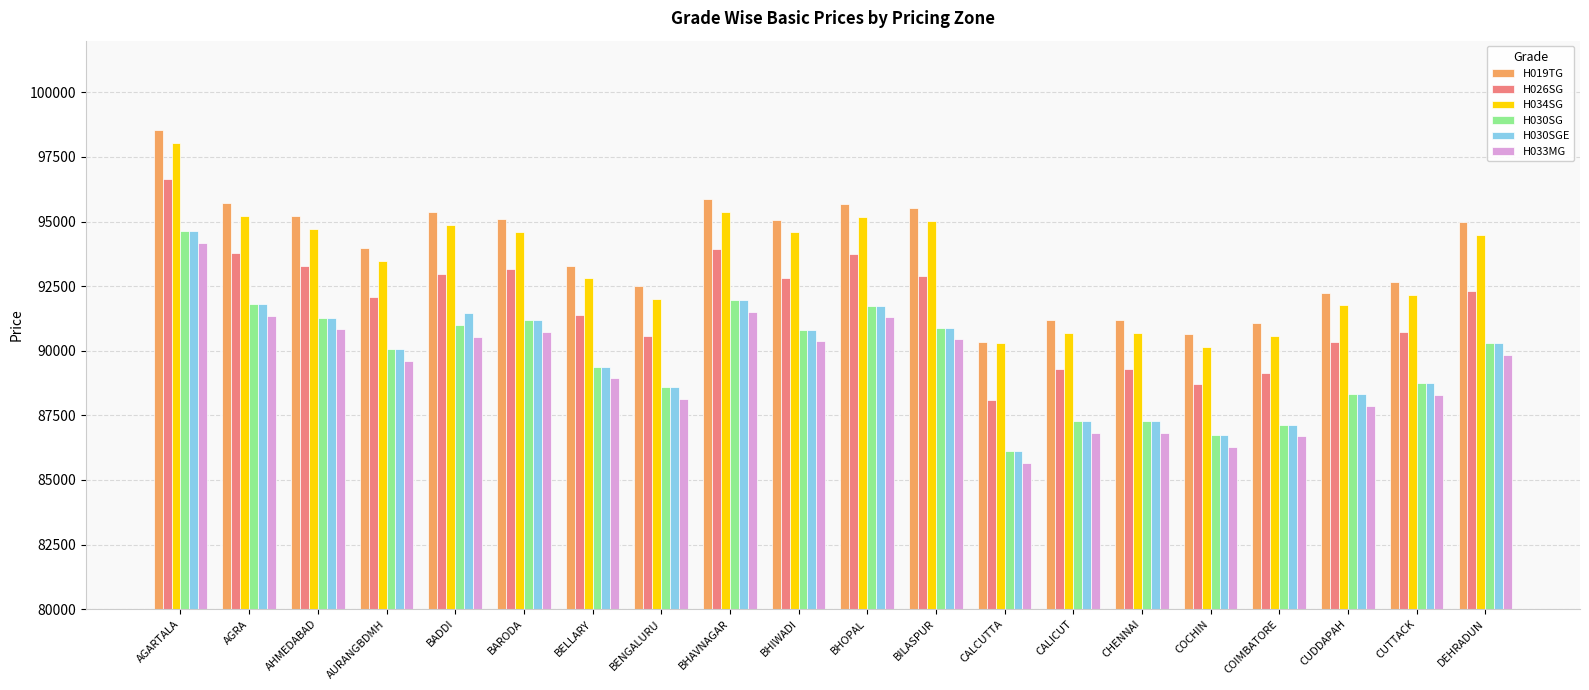

Which label corresponds to the largest value in the chart?

AGARTALA